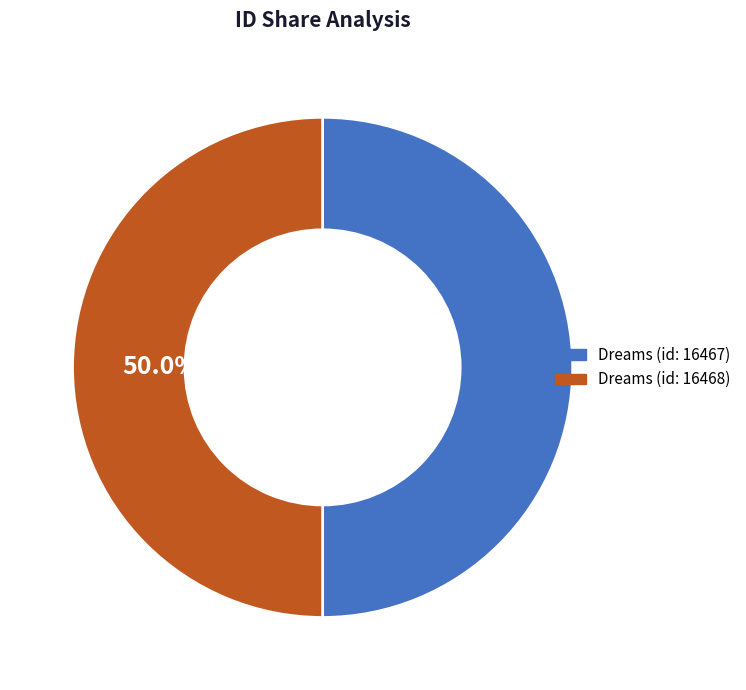

How many slices are in this pie chart?

2